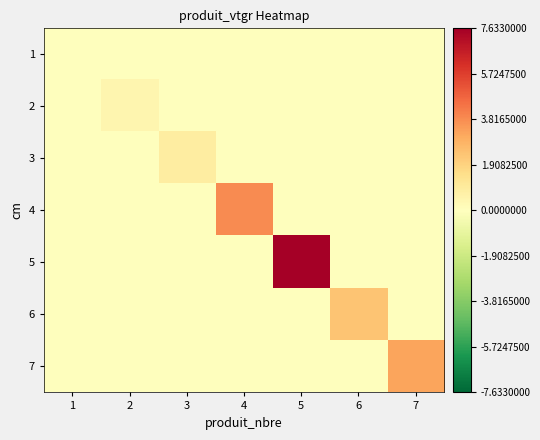

Which series has the widest spread of values?

5